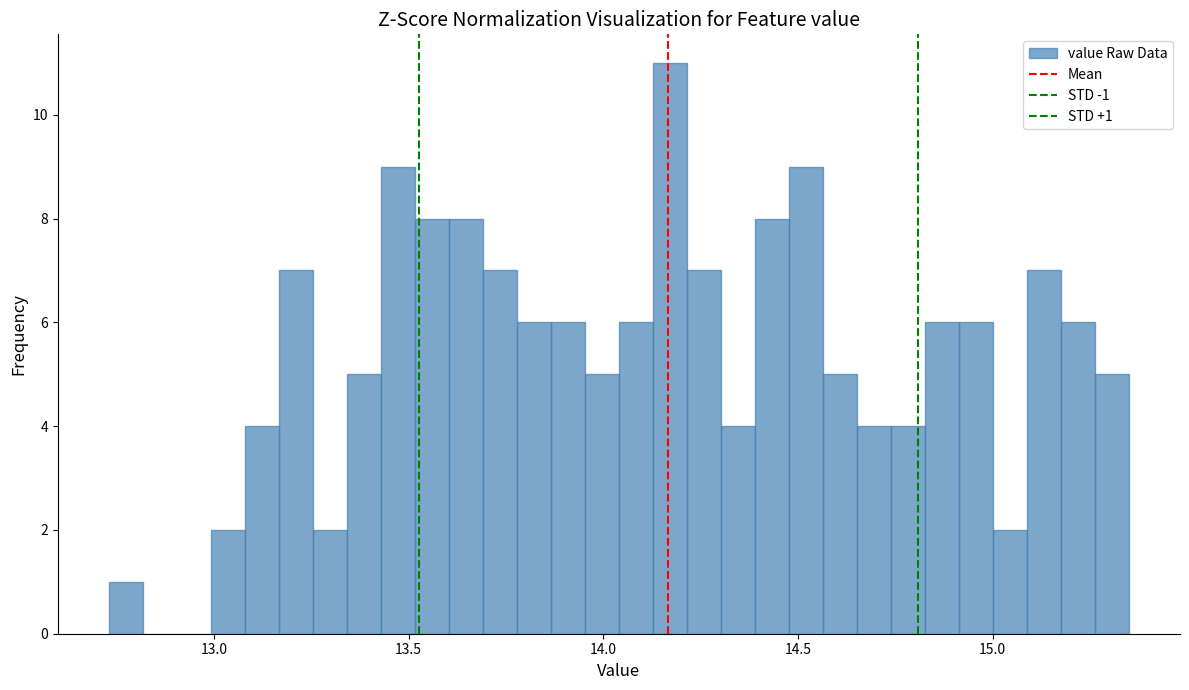

Around what value on the x-axis is the tallest bar? Give the approximate position of its centre, as read against the axis.

14.15